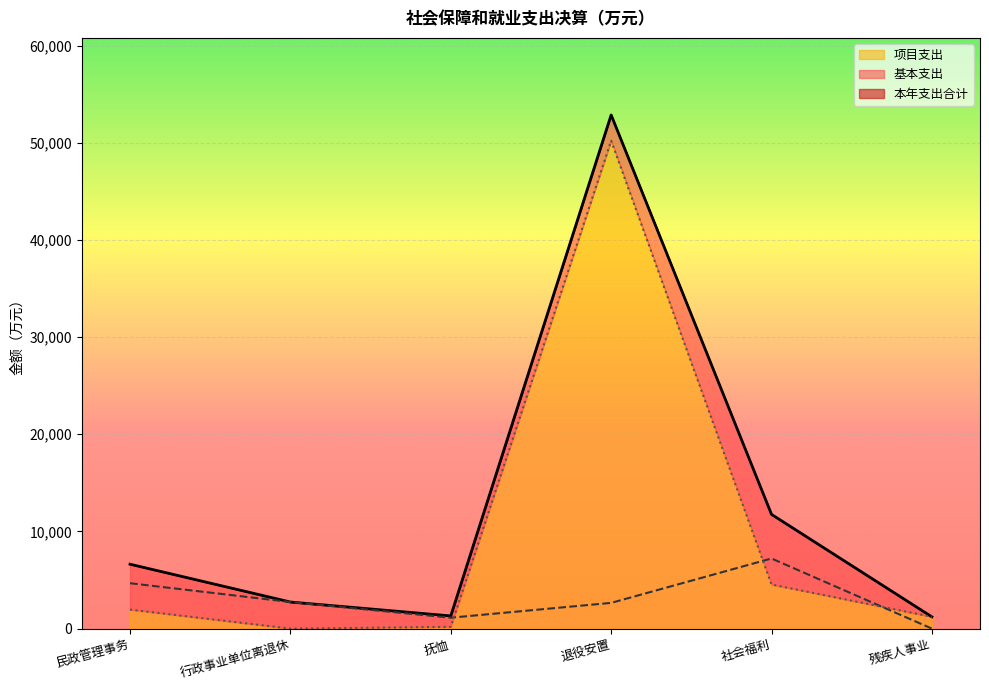

How many data points does each series have?

6